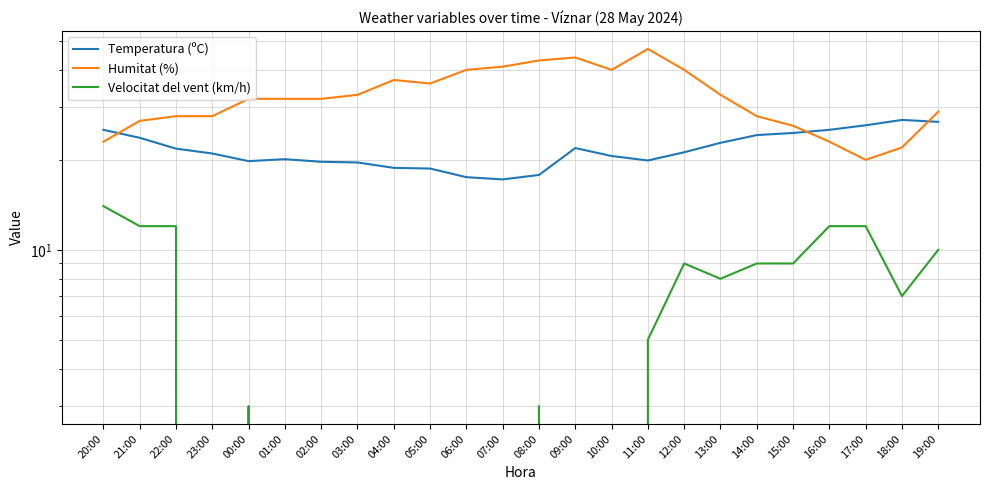

Which series changed the most between 20:00 and 13:00?

Humitat (%)